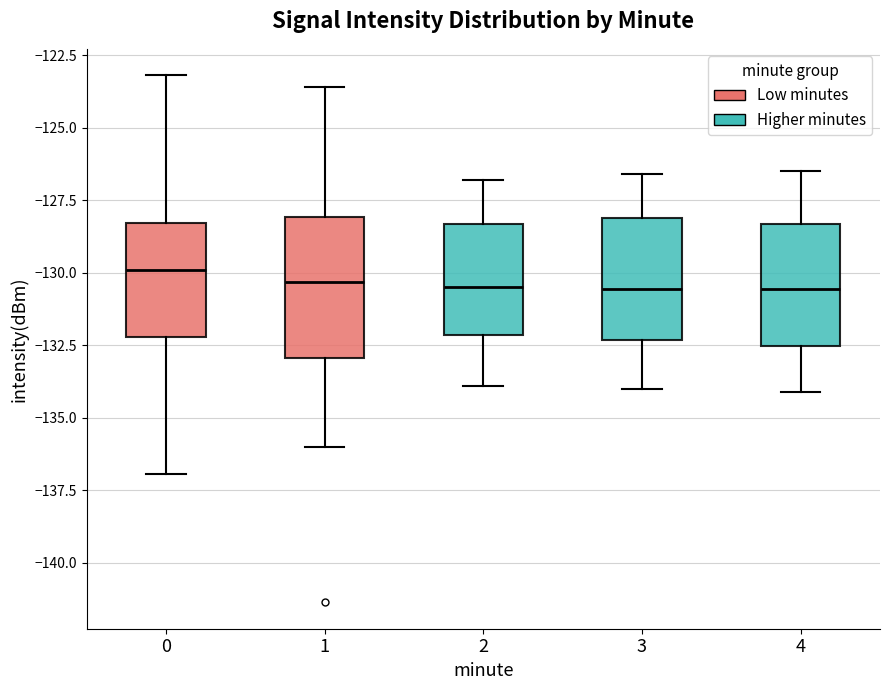

Comparing the boxes themselves (not the whiskers), which one is the tallest?

1